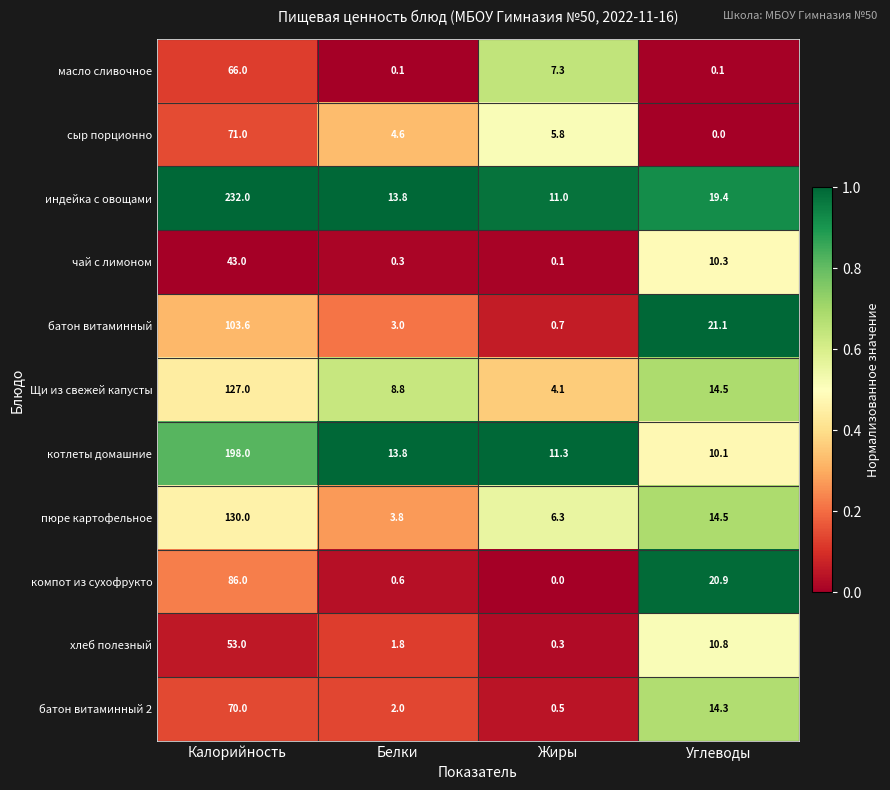

What is the maximum value shown in the chart?

232.0